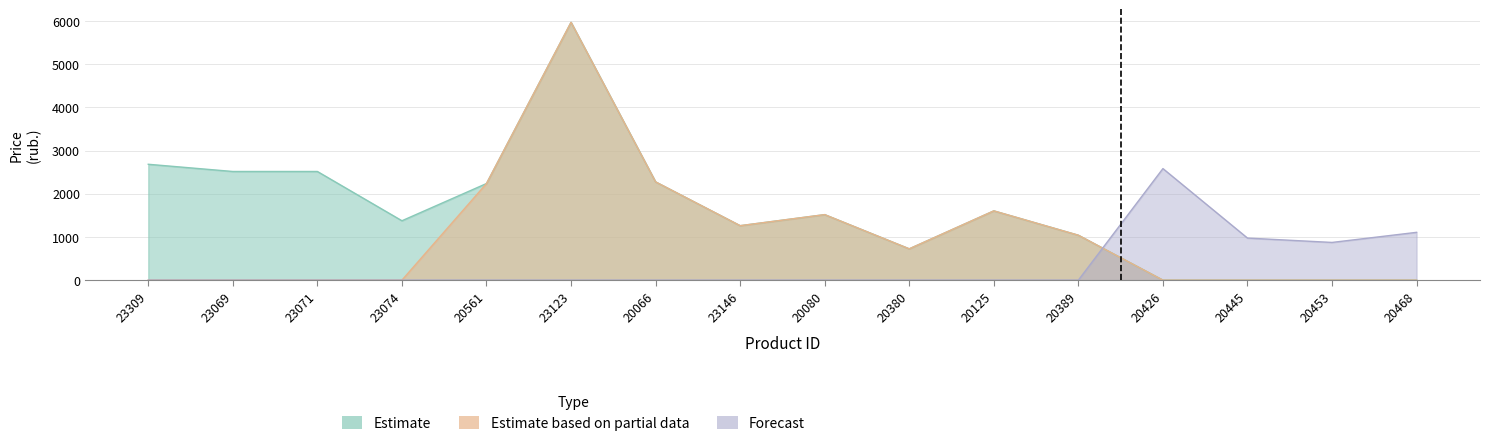

What is the total value across all series at 20389?

1040